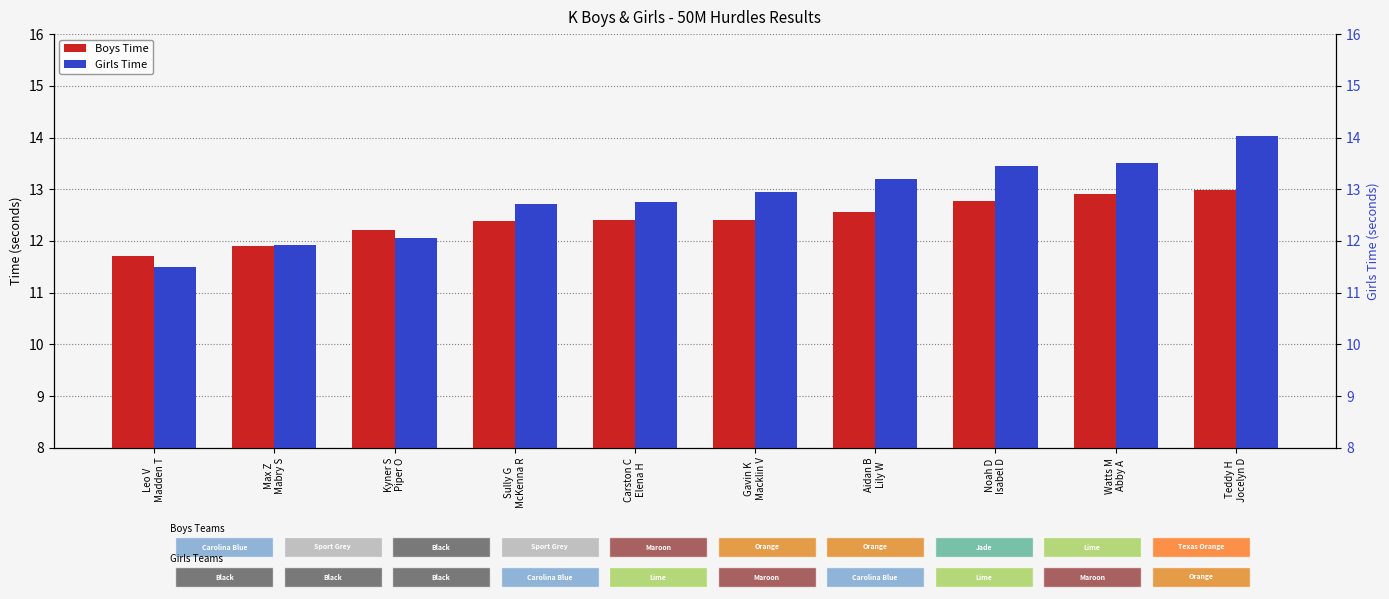

How many groups of bars are there?

10